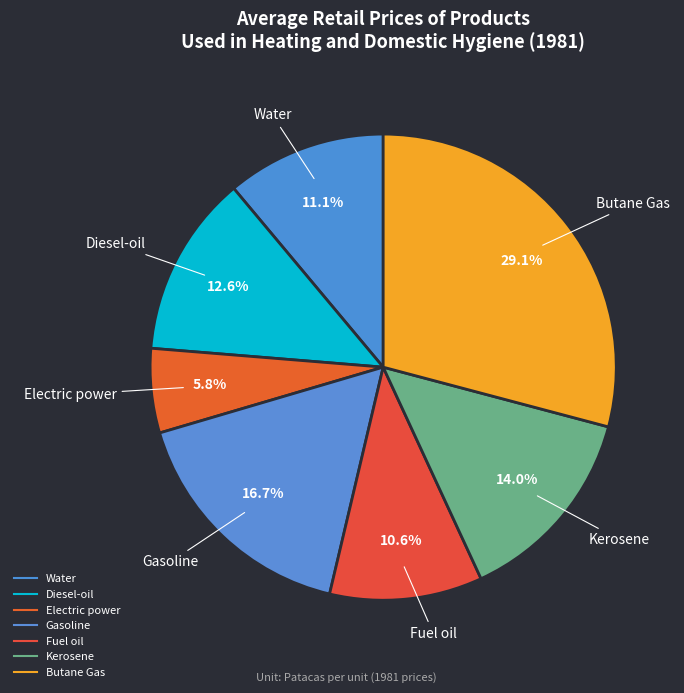

Is Gasoline the majority of the pie?

No